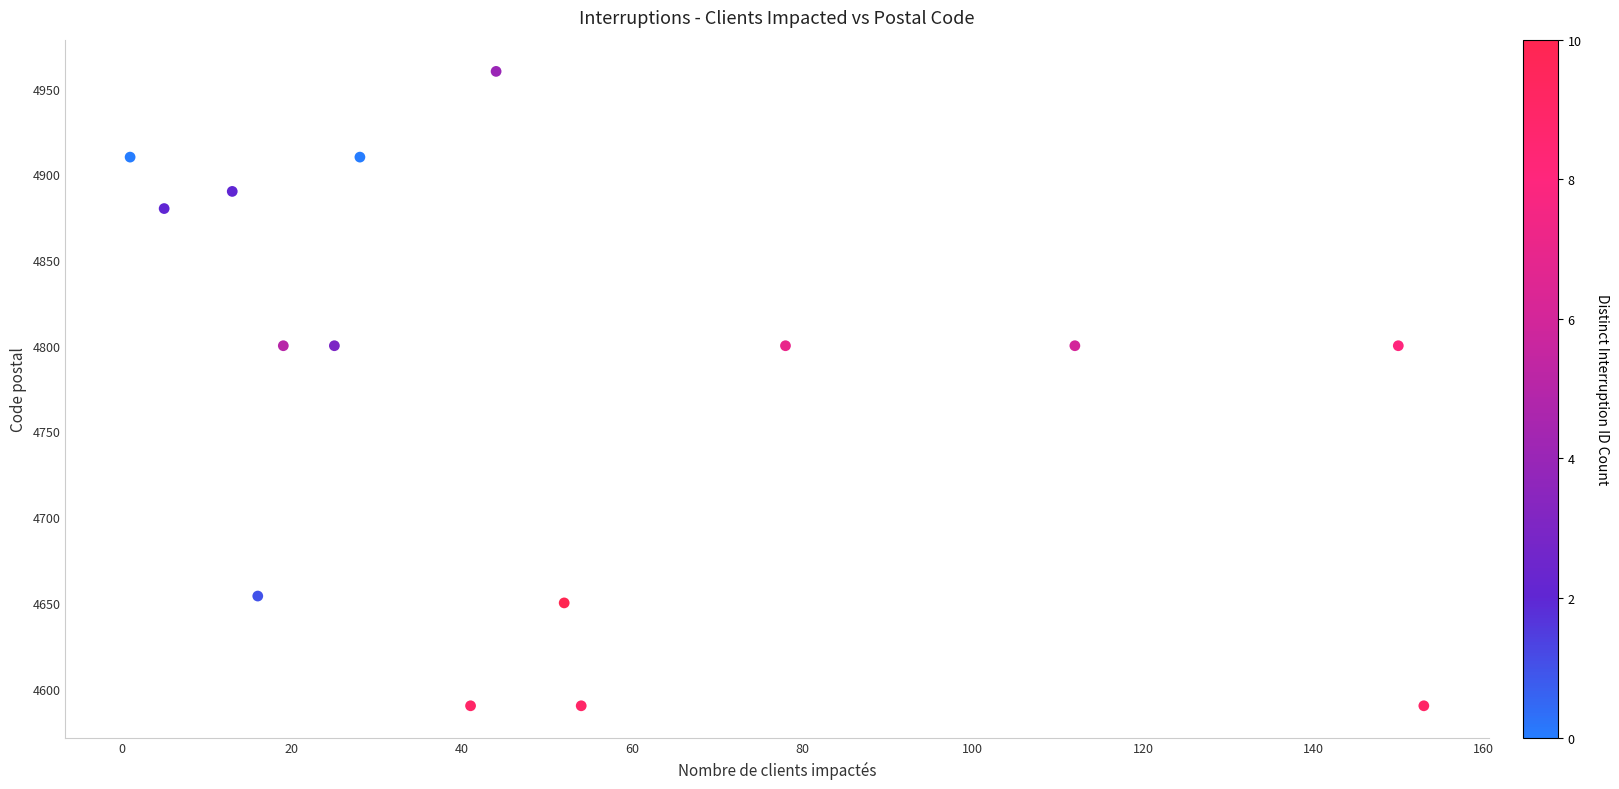

What is the range of Y values (max minus min)?

370